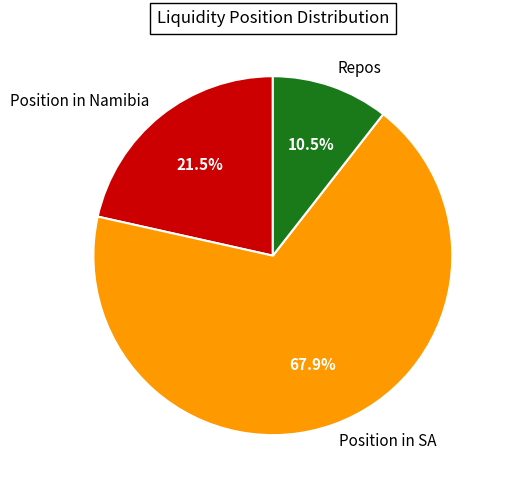

How many segments does this pie chart have?

3